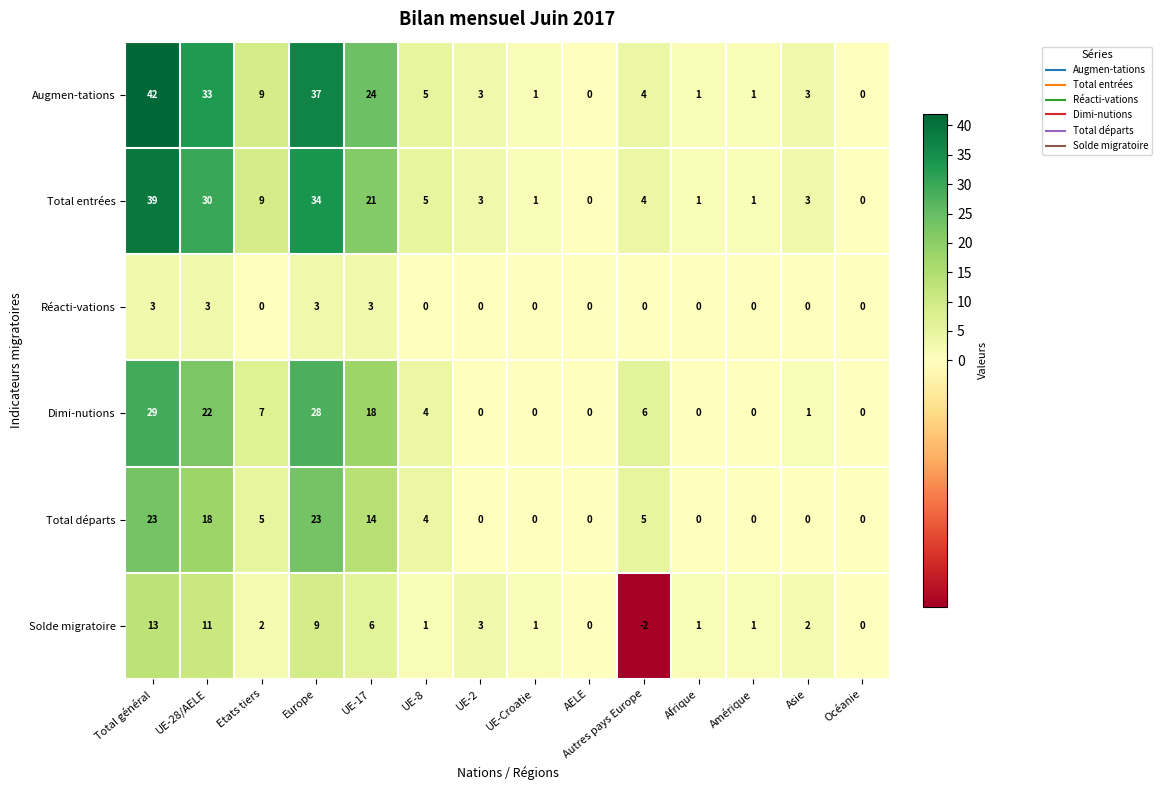

List the series in order of their peak value, lowest first.

Réacti-vations, Solde migratoire, Total départs, Dimi-nutions, Total entrées, Augmen-tations